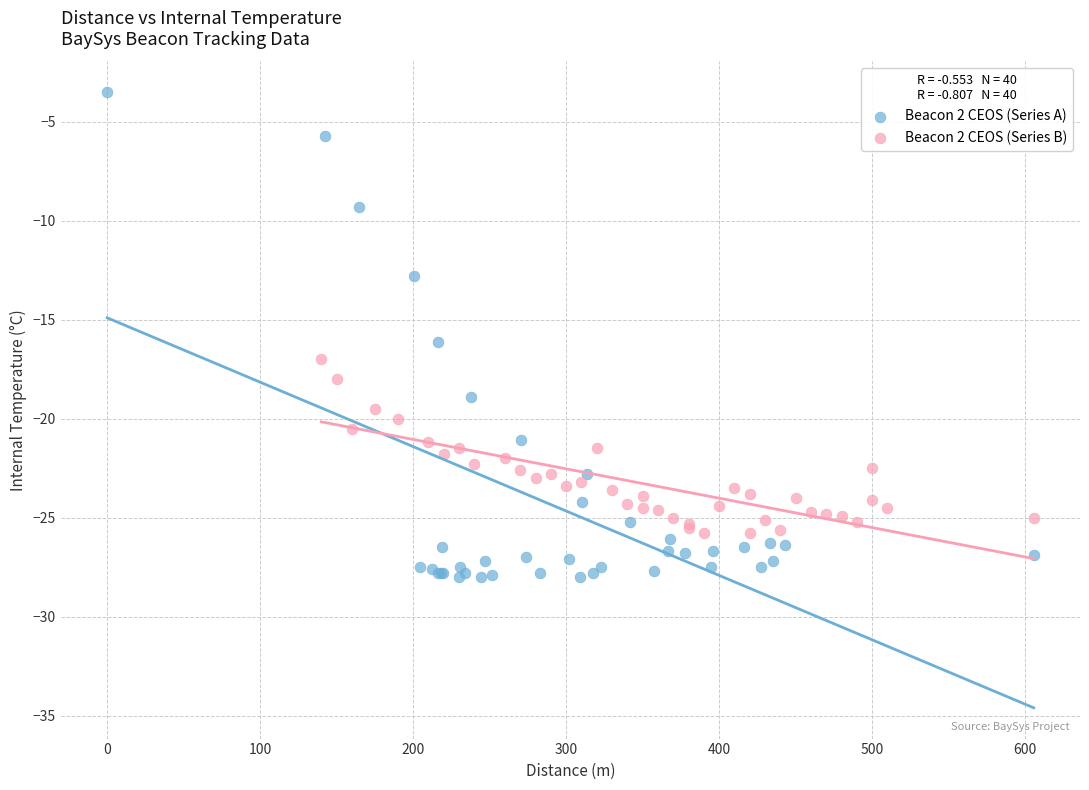

Which series has the largest Y range (max minus min)?

Beacon 2 CEOS (Series A)